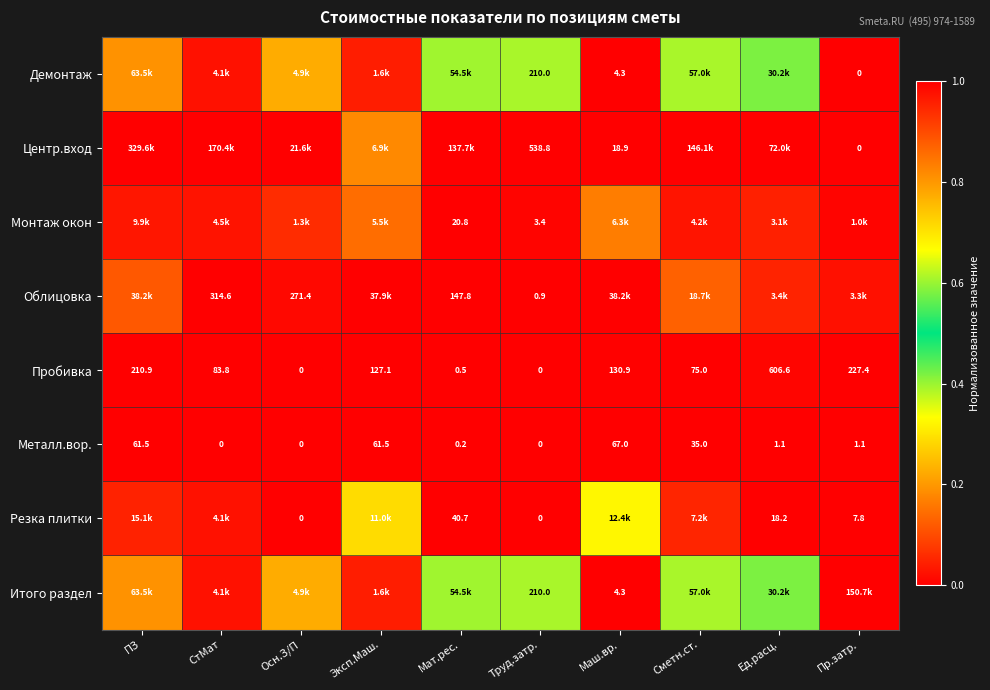

At which label is Пробивка closest to 303?

Пр.затр.